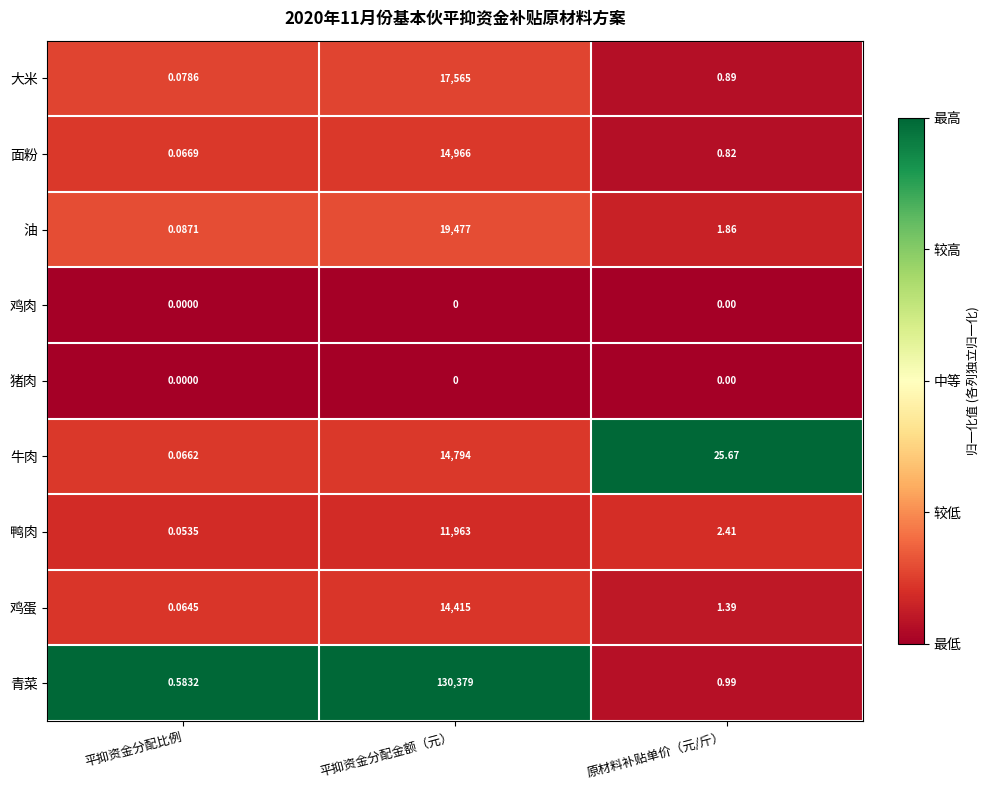

What is the total value across all series at 平抑资金分配金额（元）?

223559.0